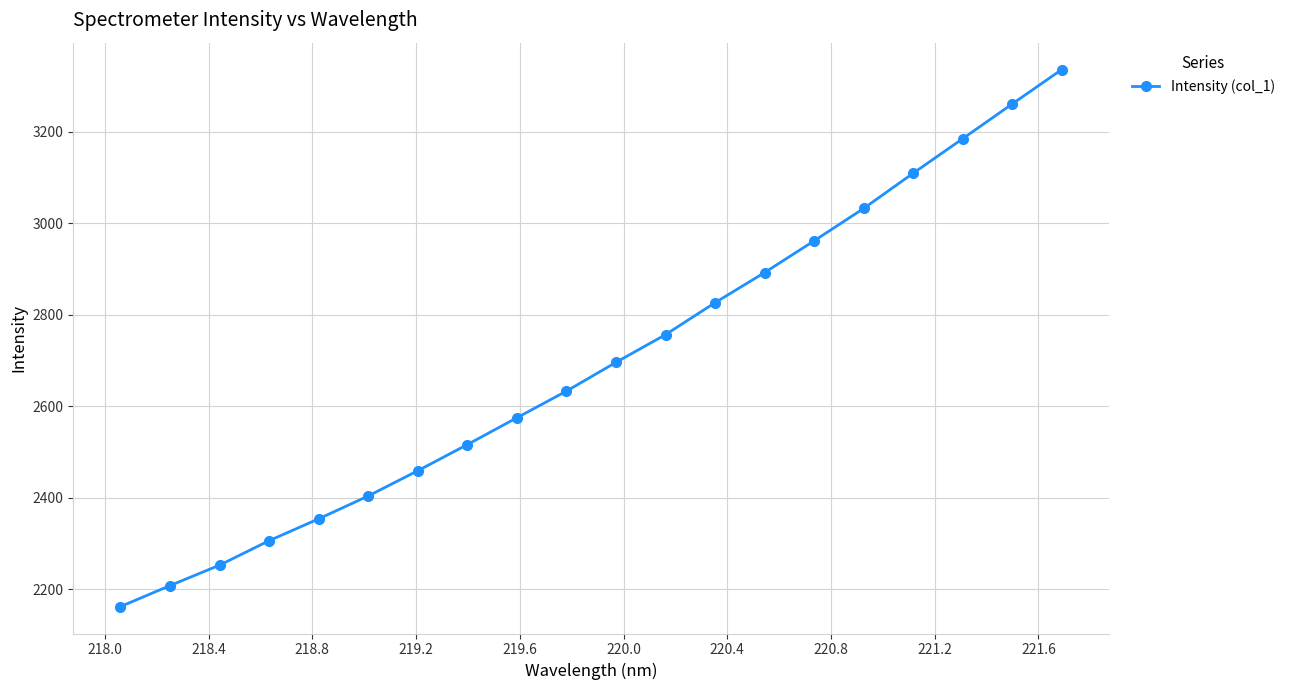

What is the difference between the maximum and second lowest values?

1128.1